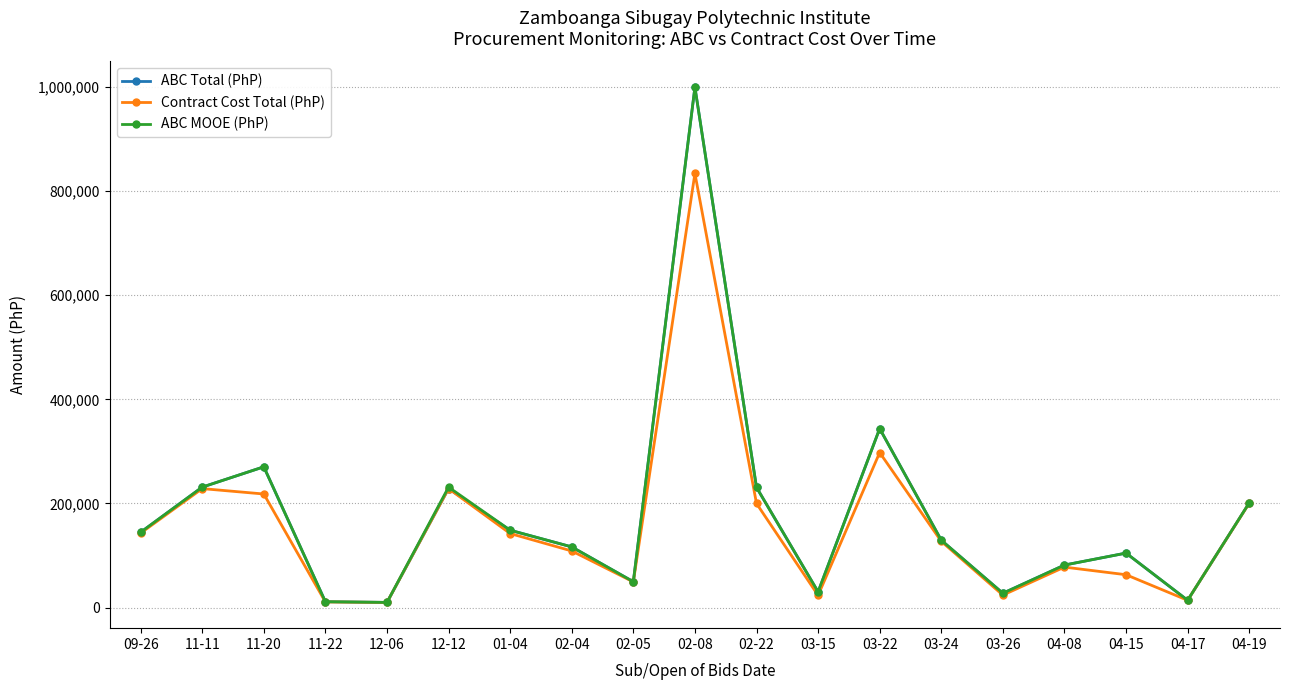

What is the total value across all series at 11-20?

759135